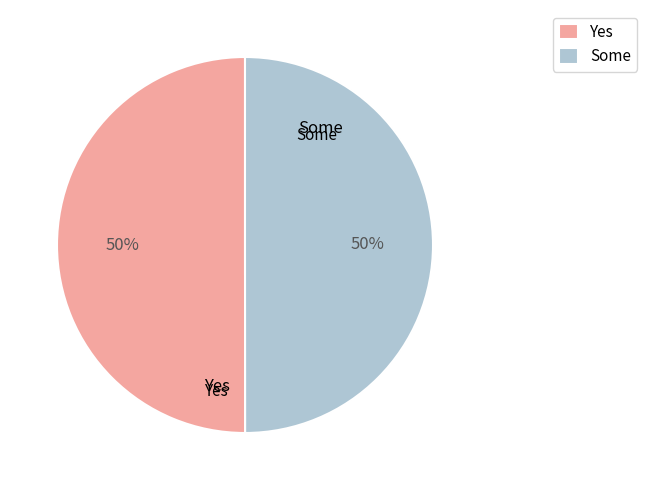

To the nearest percent, what is the average slice percentage?

50%